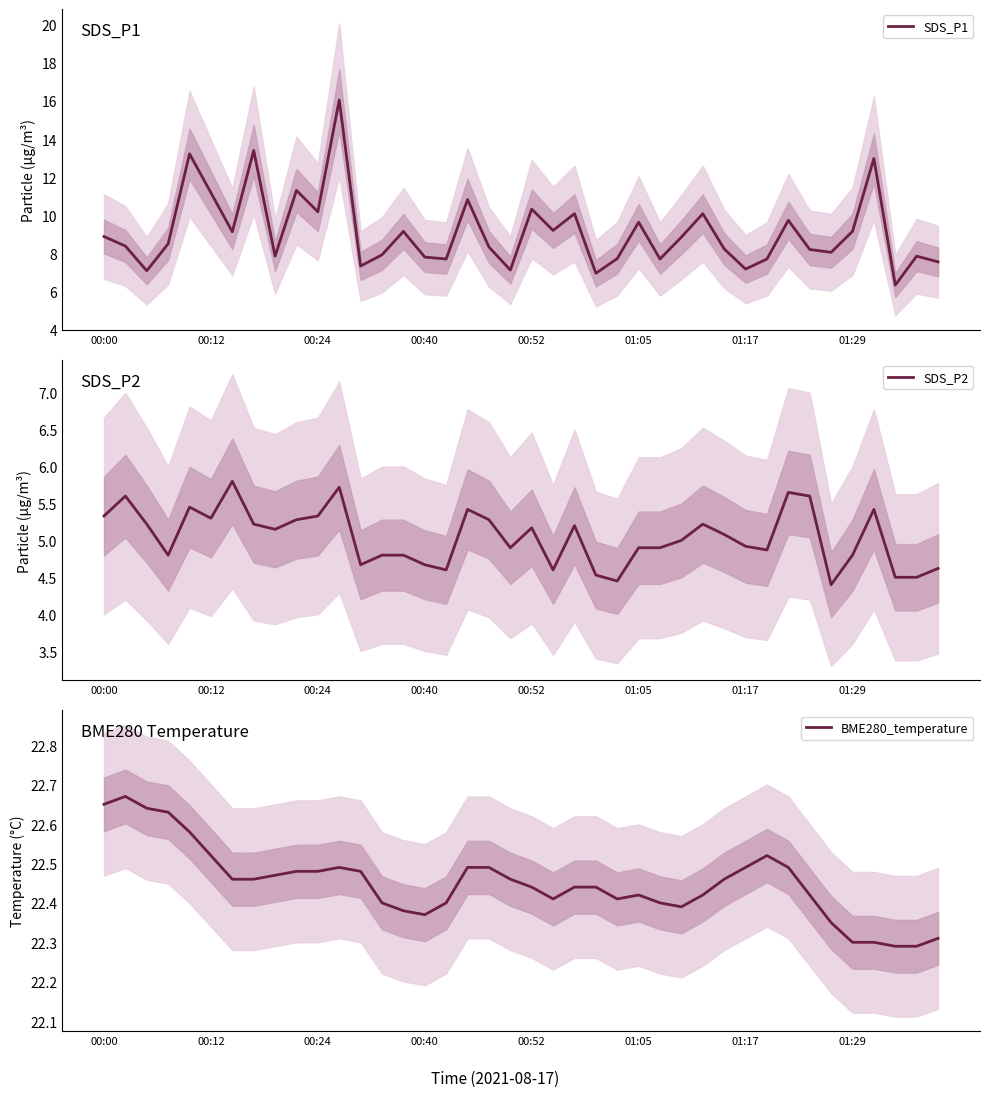

True or false: SDS_P2 and SDS_P1 intersect in this chart.

False